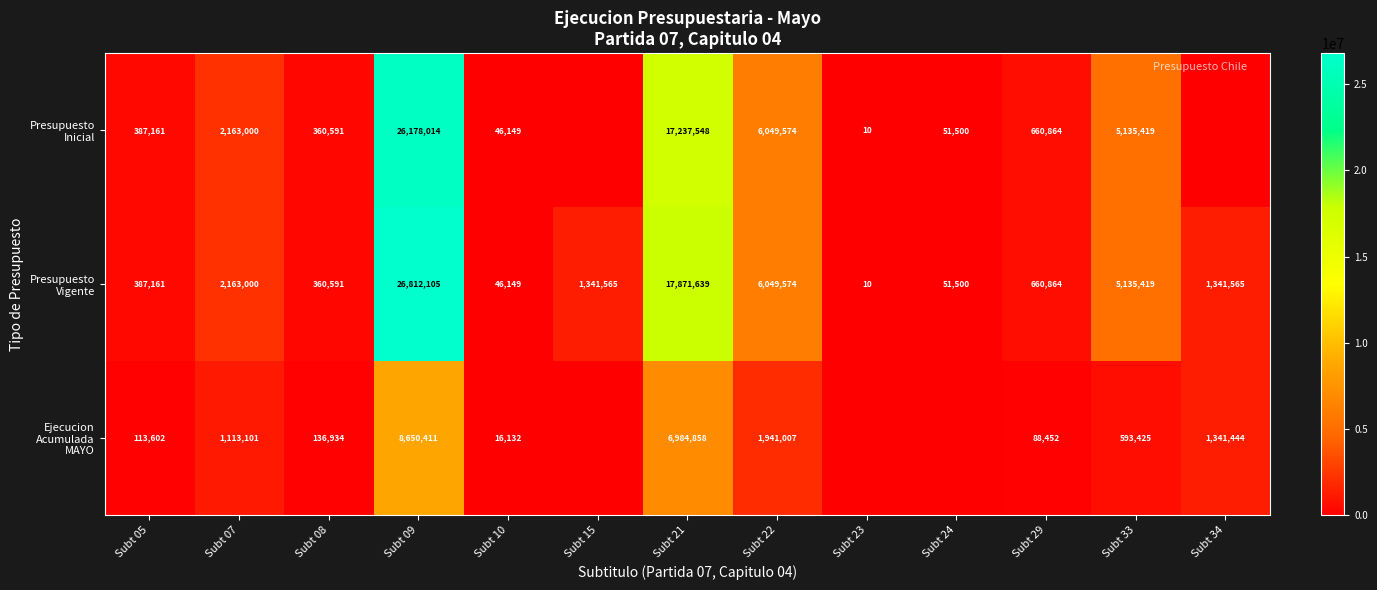

What is the difference between the highest and lowest values at Subt 33?

4541994